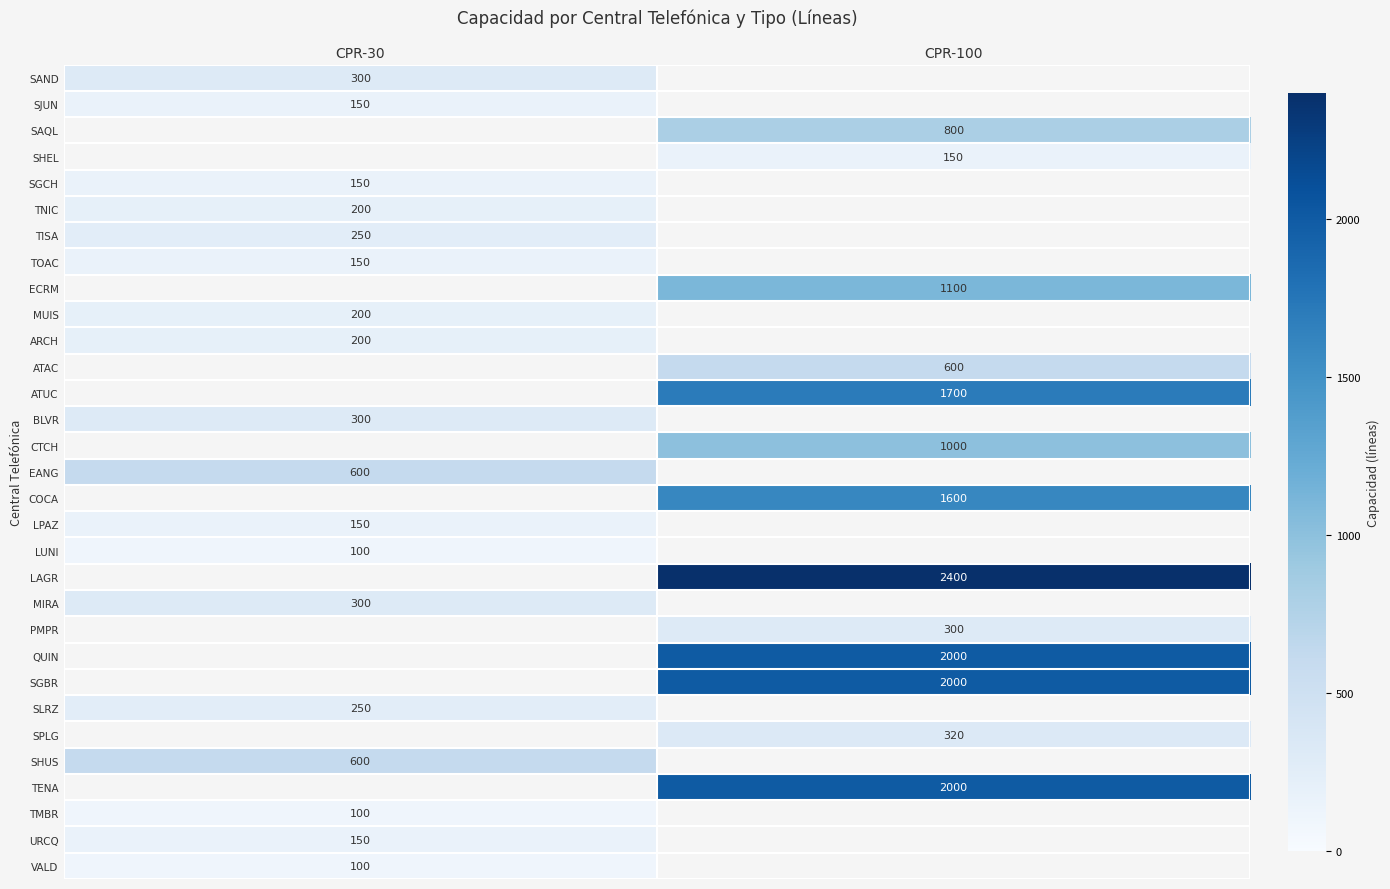

The ATUC series shows 643.2 at CPR-100. True or false?

False